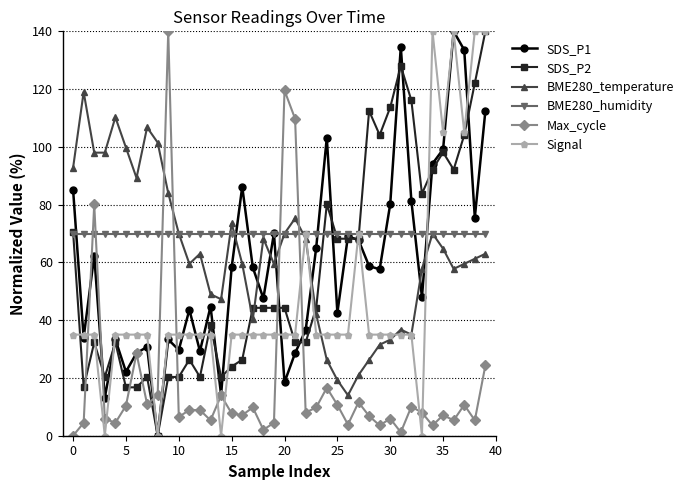

At how many categories does at least one series exceed 51?

40